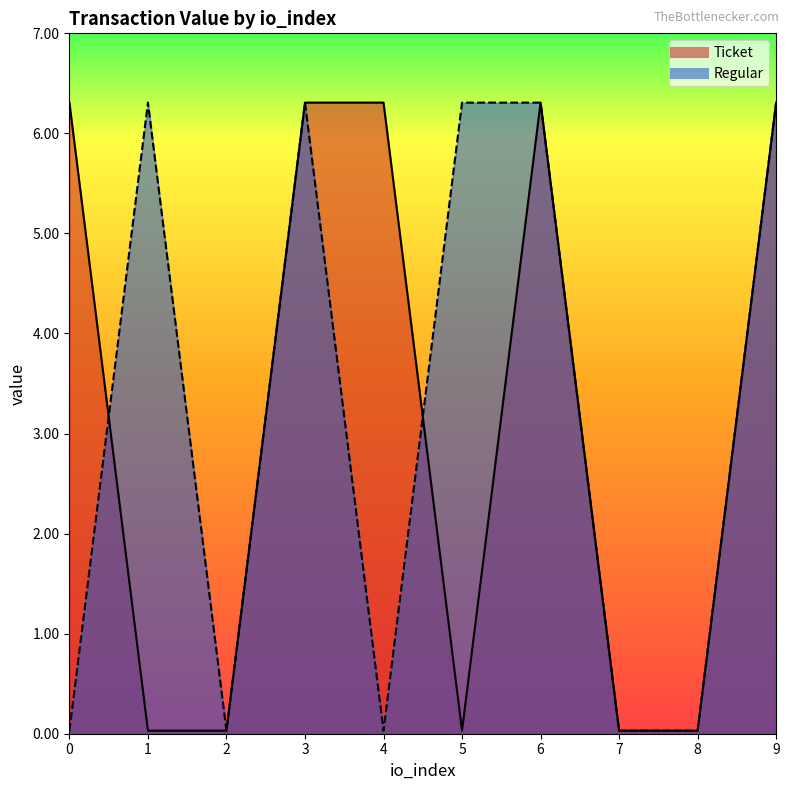

The value of Ticket at 7 is 0.0. True or false?

False